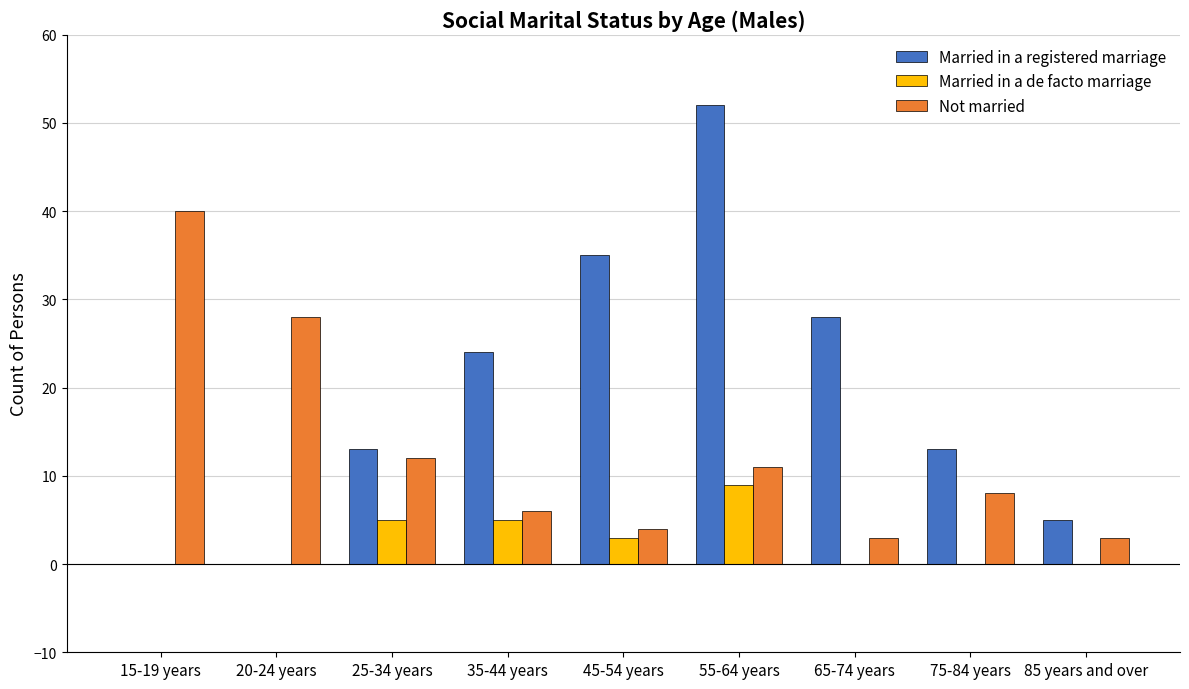

Which series changed the most between 15-19 years and 55-64 years?

Married in a registered marriage